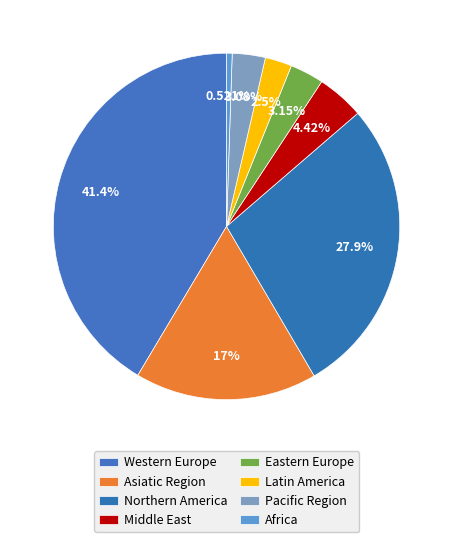

How many segments does this pie chart have?

8